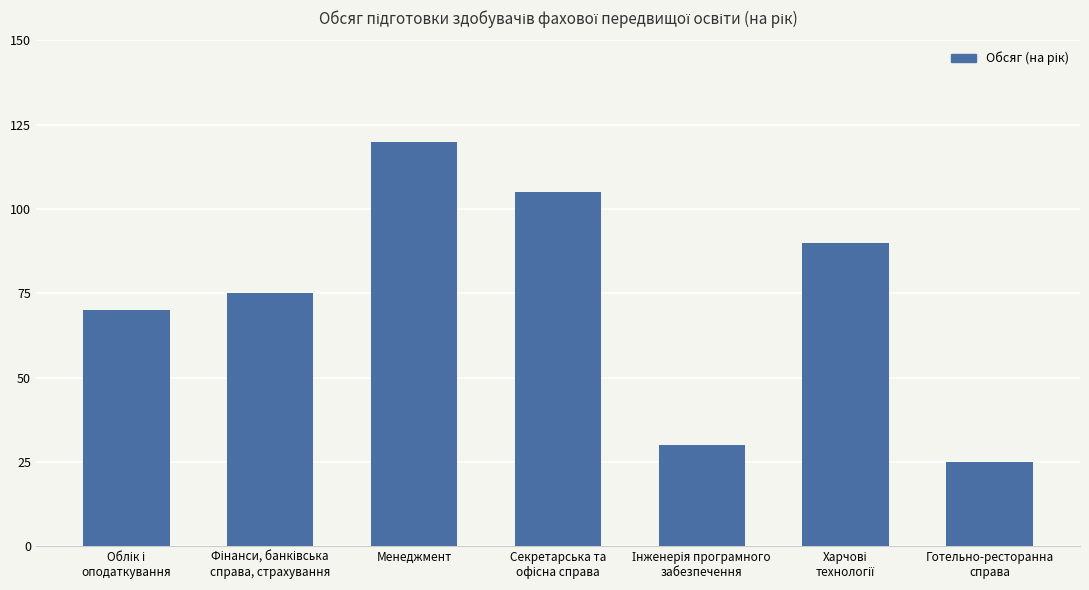

What is the sum of all values?

515